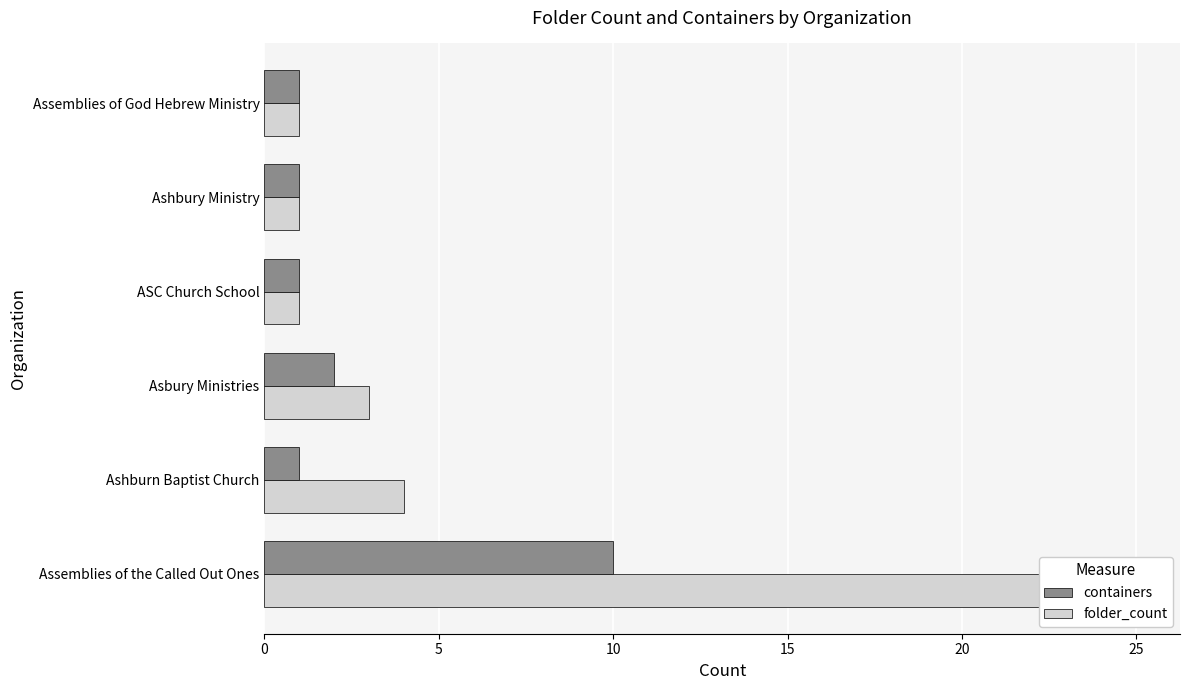

True or false: containers has a value of 0 at Ashbury Ministry.

False